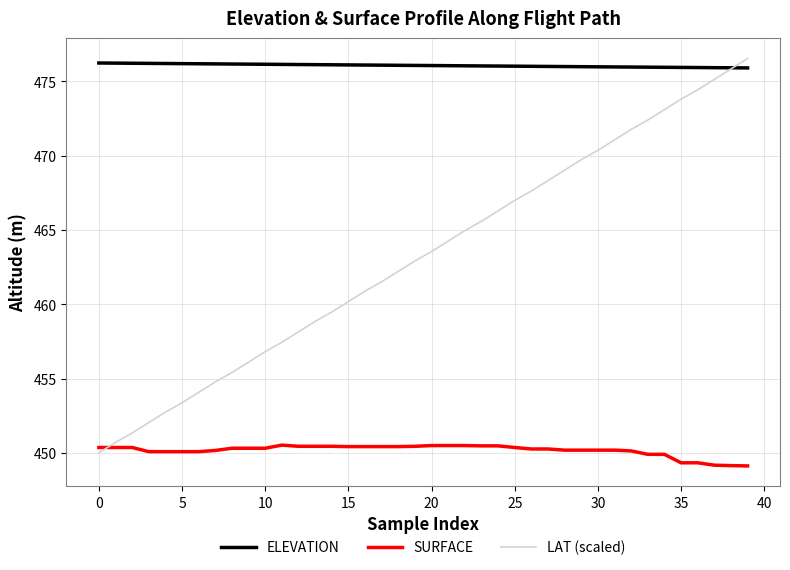

Which series has the largest range (max minus min)?

LAT (scaled)